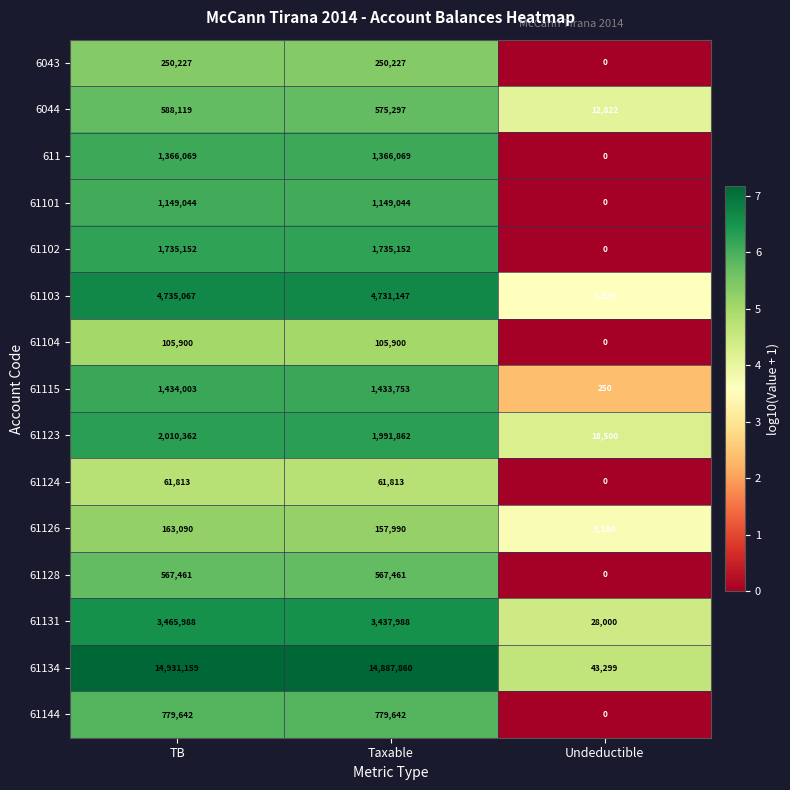

How many 61104 values are between 0 and 105900?

3